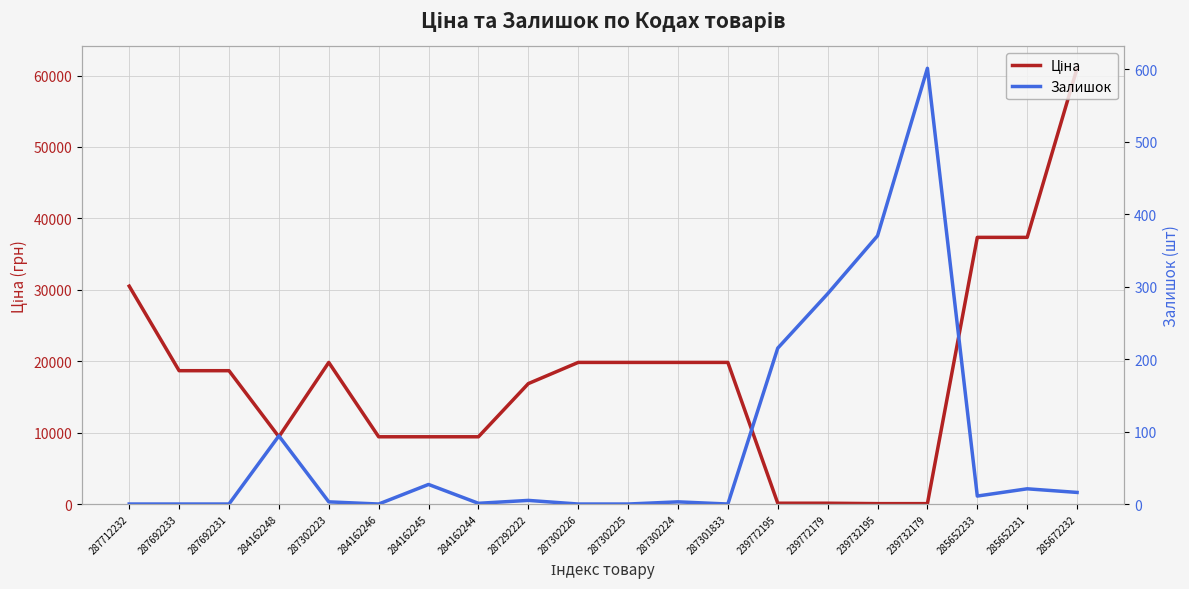

Which series ends up on top after the final intersection of Ціна and Залишок?

Ціна